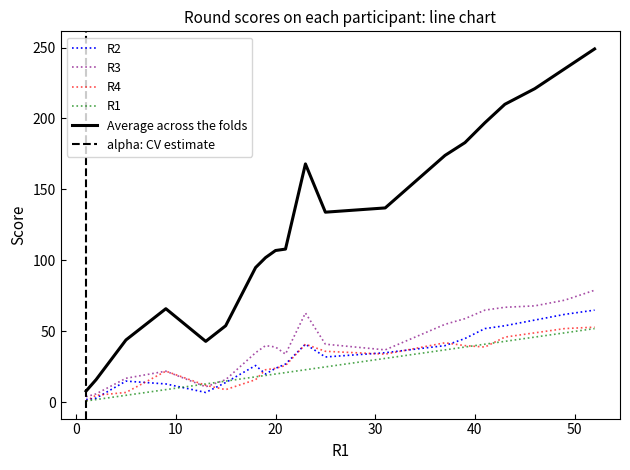

Where is R4 nearest to the value 27?

21